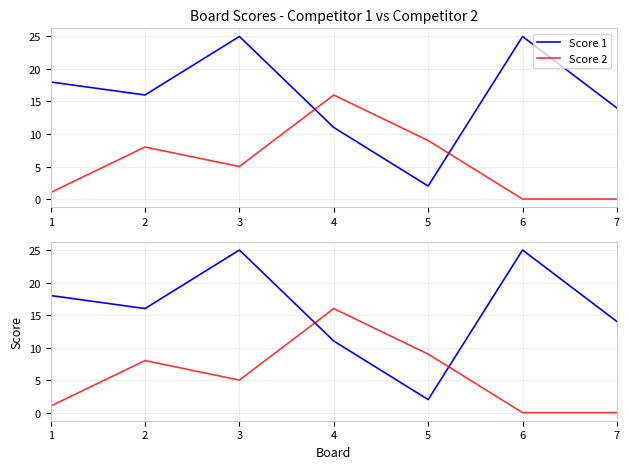

What is the lowest value of the Score 1 series?

2